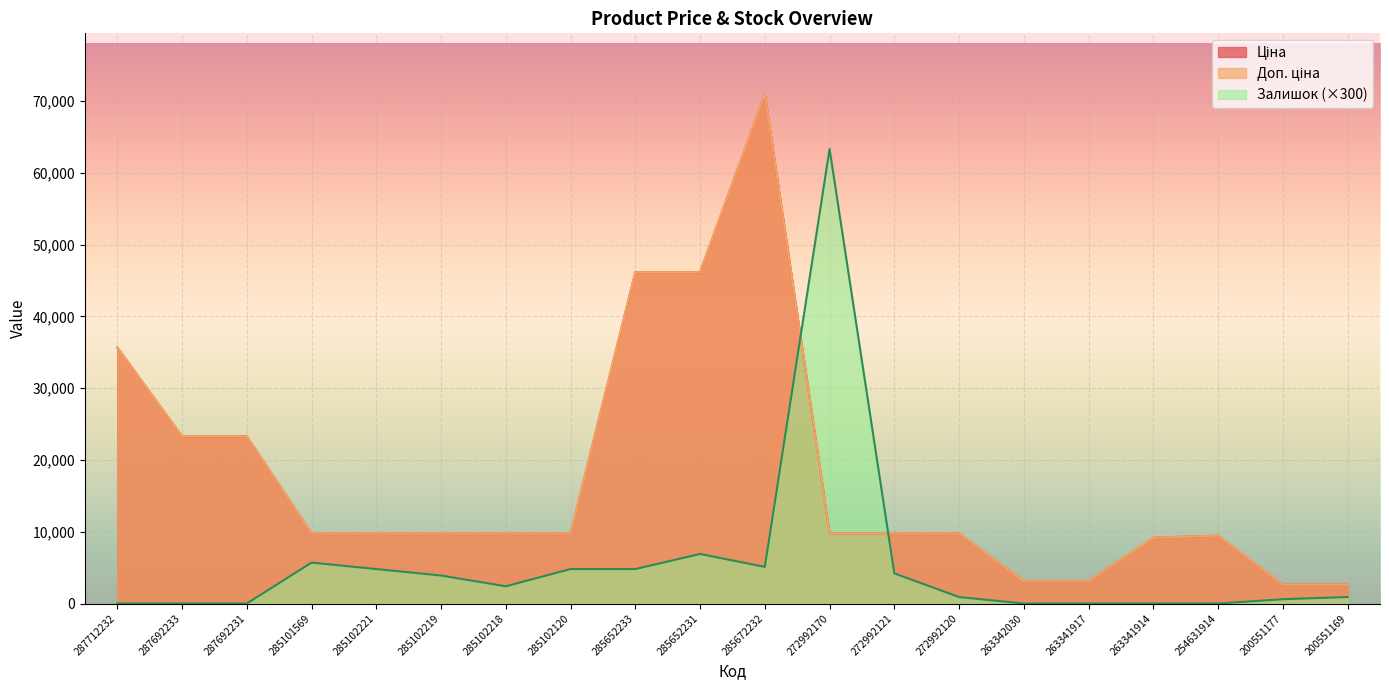

Between 272992120 and 200551169, which series saw the biggest shift?

Доп. ціна